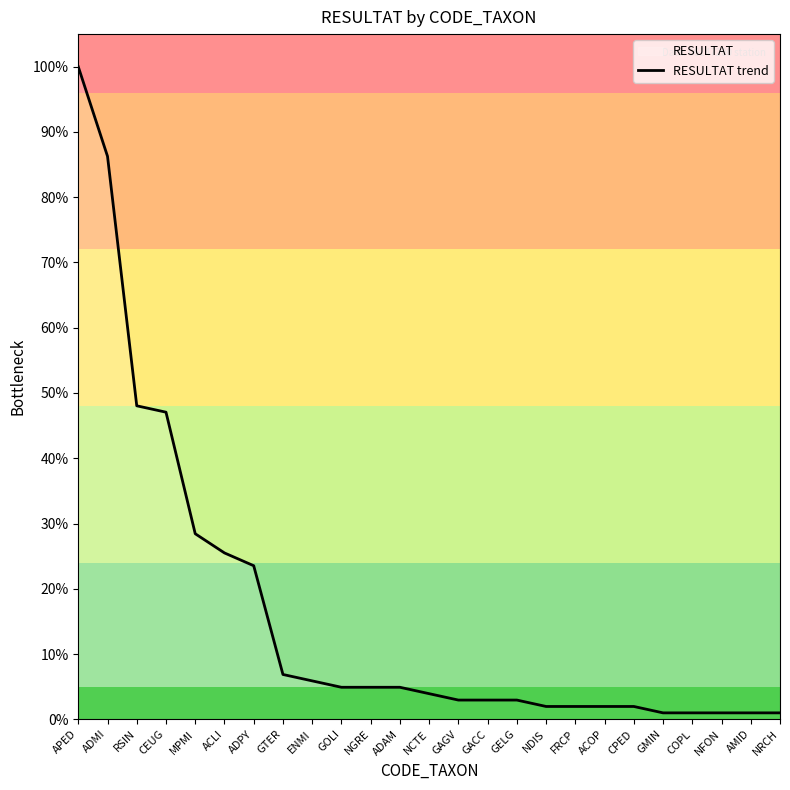

What is the difference between the maximum and minimum values?

99.0